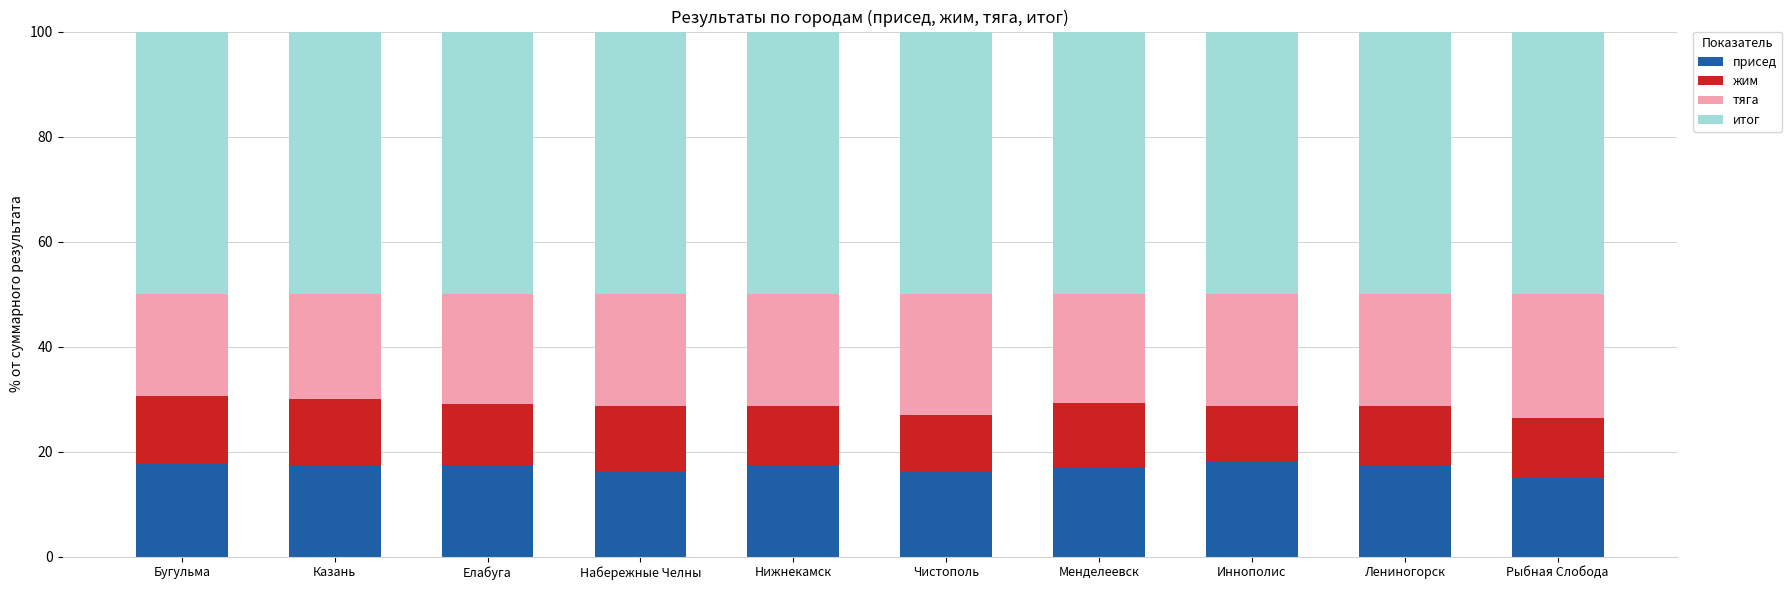

What is the total value across all series at Набережные Челны?

100.0